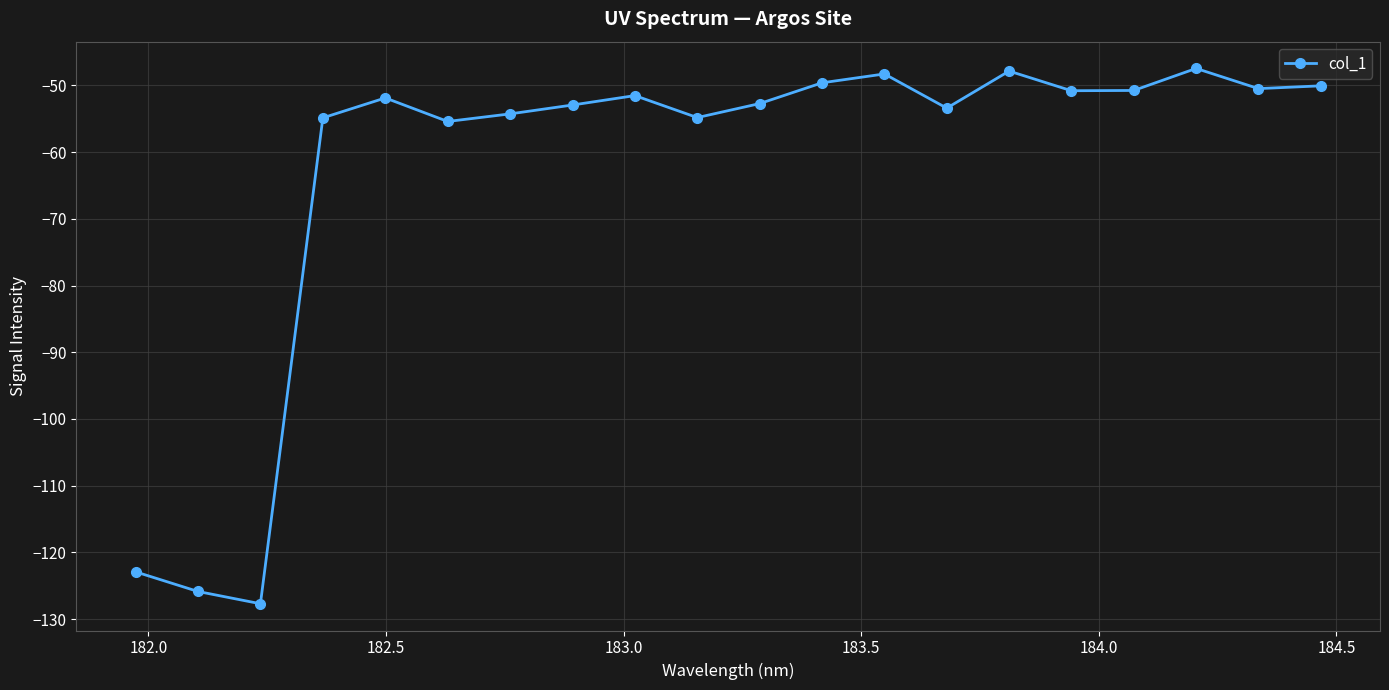

What is the difference between the second highest and minimum values?

79.8